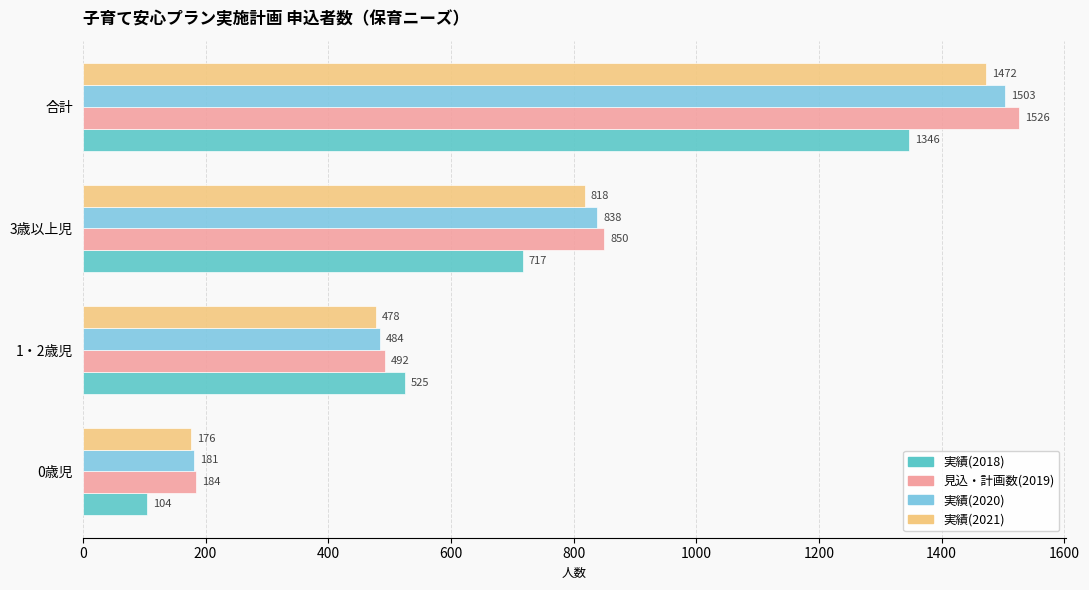

Which series has the largest total across all categories?

見込・計画数(2019)